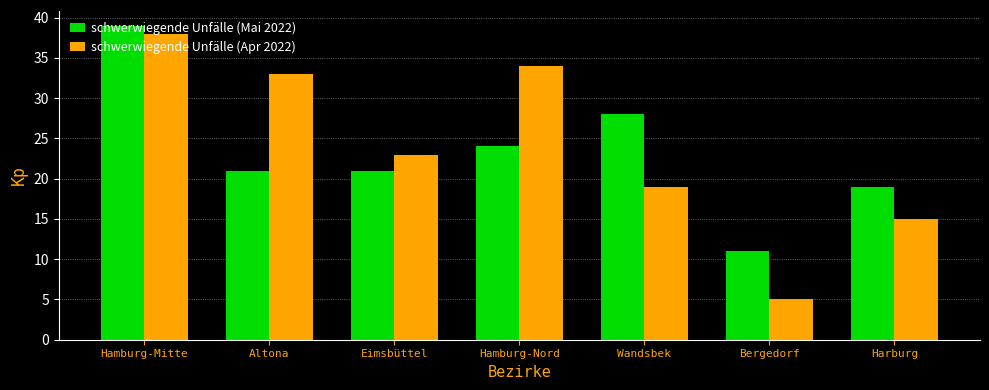

What is the average value of the schwerwiegende Unfälle (Mai 2022) series?

23